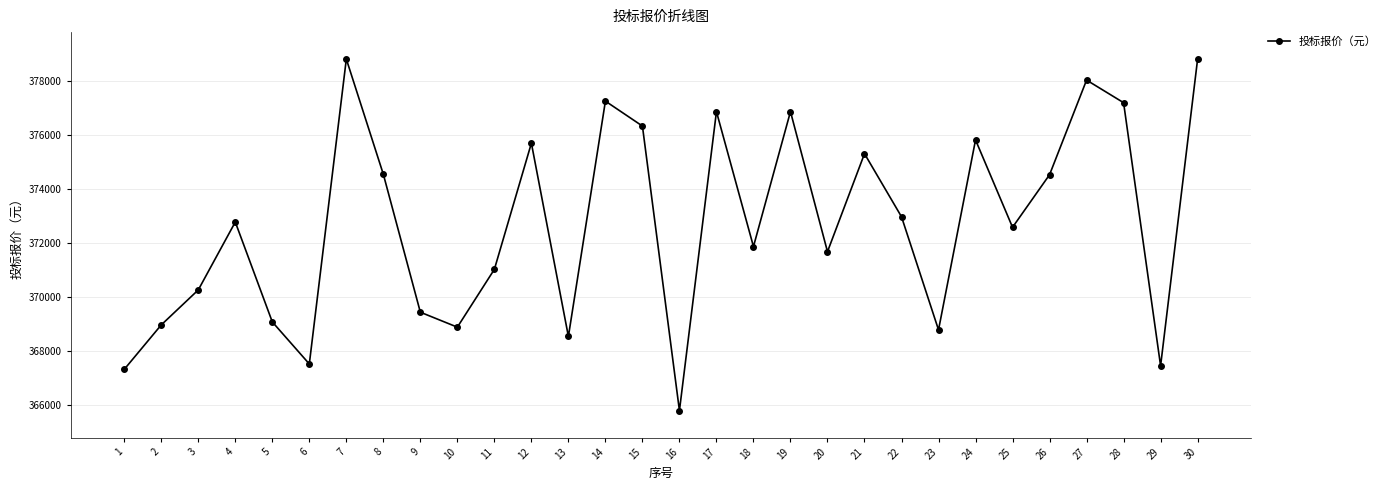

Is it true that the value at 14 is 127532.4?

False